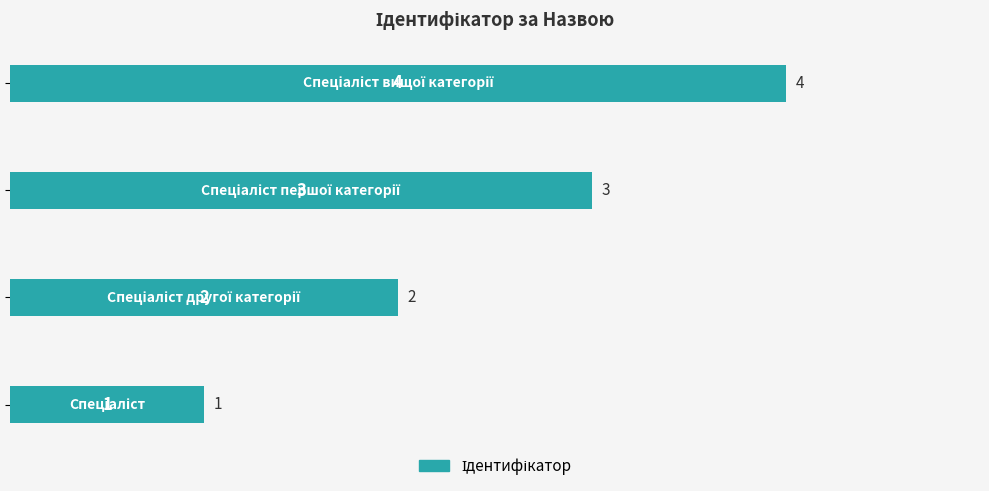

How many values are between 2 and 4?

3